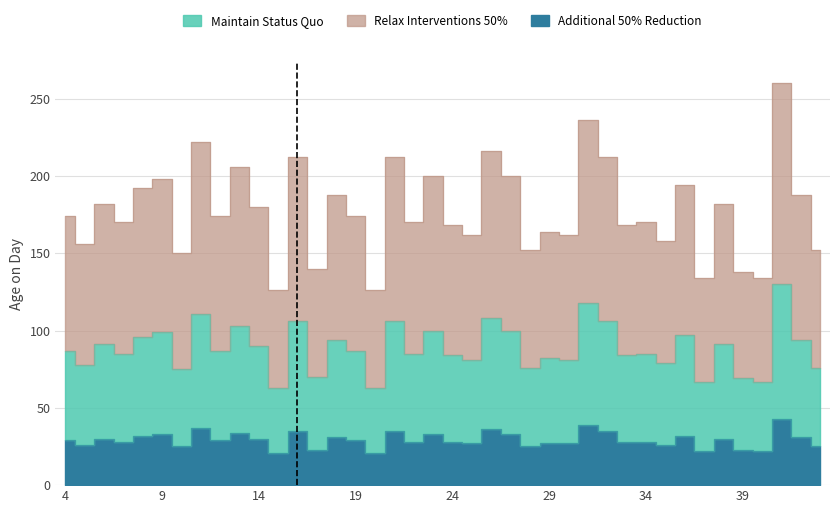

Reading left to right, list all the values displayed in this chart.

Maintain Status Quo: 87	78	91	85	96	99	75	111	87	103	90	63	106	70	94	87	63	106	85	100	84	81	108	100	76	82	81	118	106	84	85	79	97	67	91	69	67	130	94	76
Relax Interventions 50%: 174	156	182	170	192	198	150	222	174	206	180	126	212	140	188	174	126	212	170	200	168	162	216	200	152	164	162	236	212	168	170	158	194	134	182	138	134	260	188	152
Additional 50% Reduction: 29	26	30	28	32	33	25	37	29	34	30	21	35	23	31	29	21	35	28	33	28	27	36	33	25	27	27	39	35	28	28	26	32	22	30	23	22	43	31	25